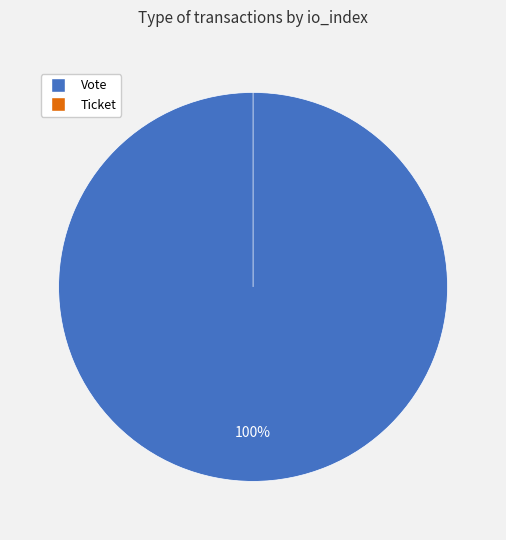

What is the change in value from Vote to Ticket?

-1